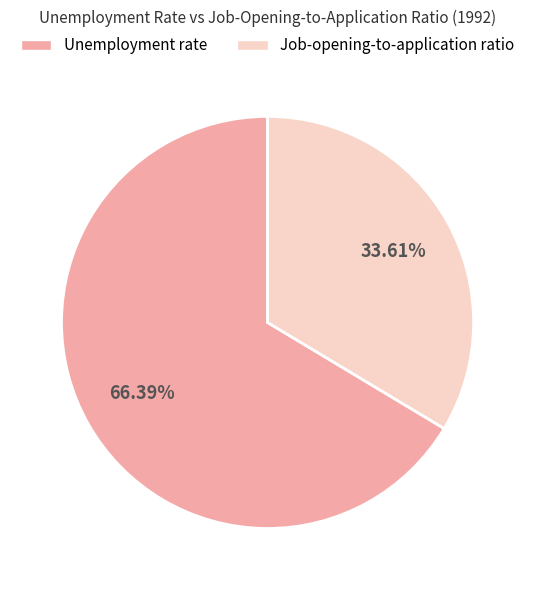

To the nearest percent, what percentage of the pie is Job-opening-to-application ratio?

34%